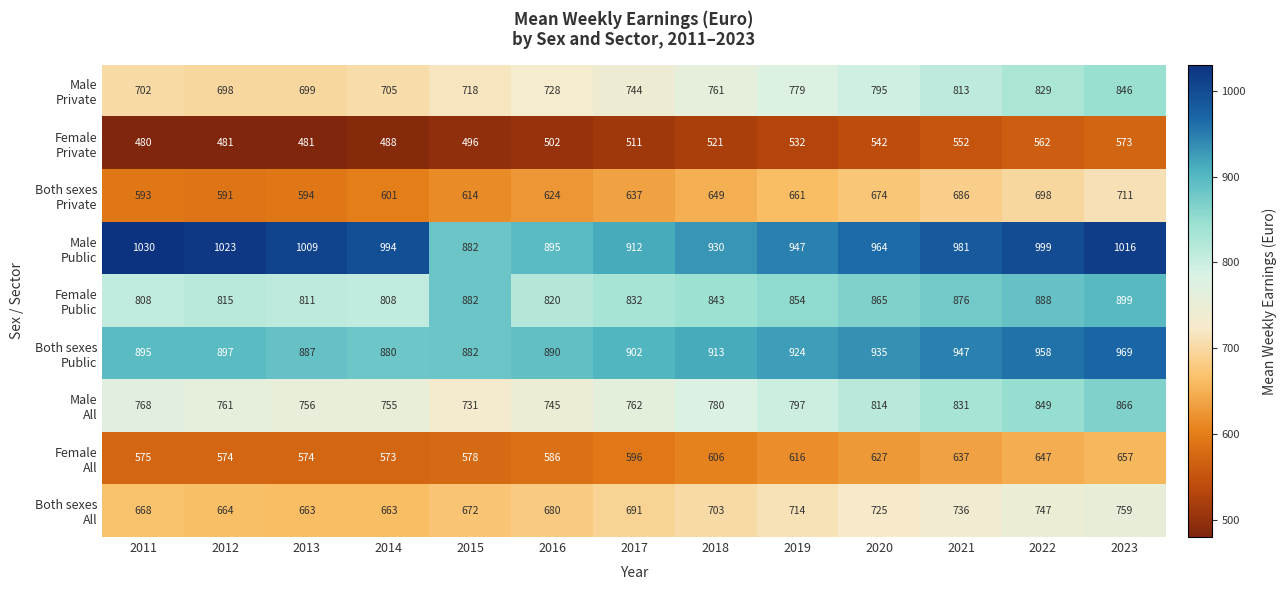

At how many categories does at least one series exceed 835?

13